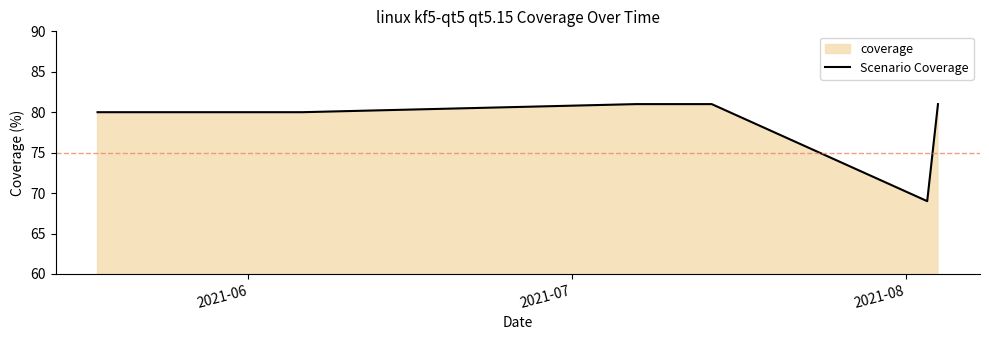

What is the smallest value displayed?

69